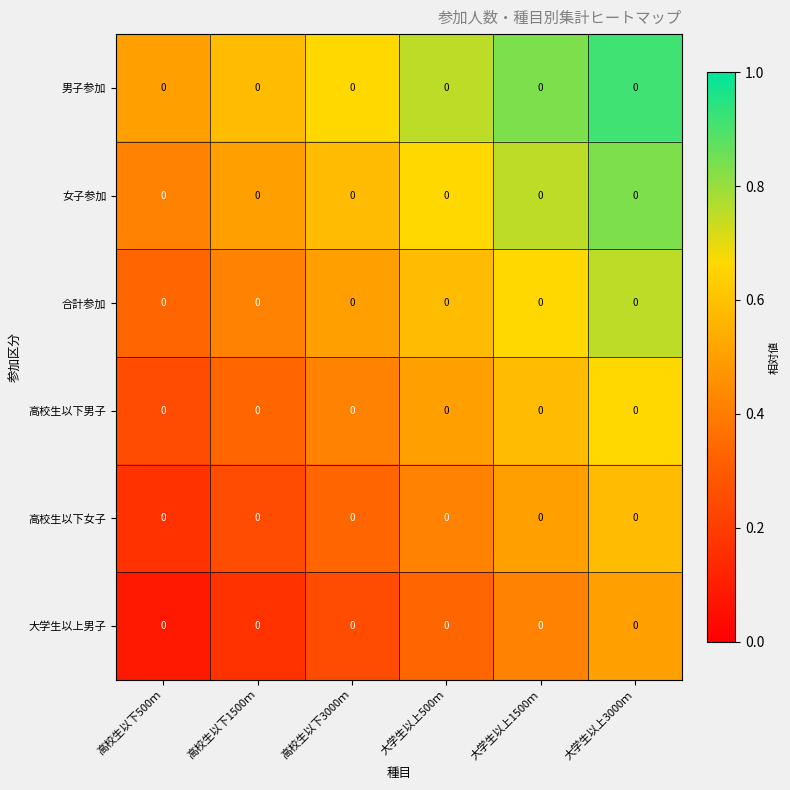

What is the lowest value of the 合計参加 series?

0.3